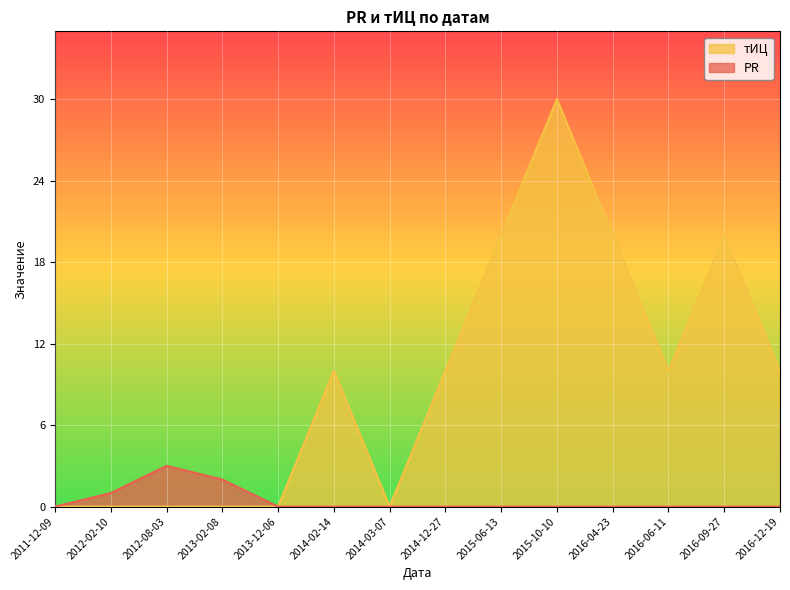

Is it true that PR equals 1 at 2014-02-14?

False